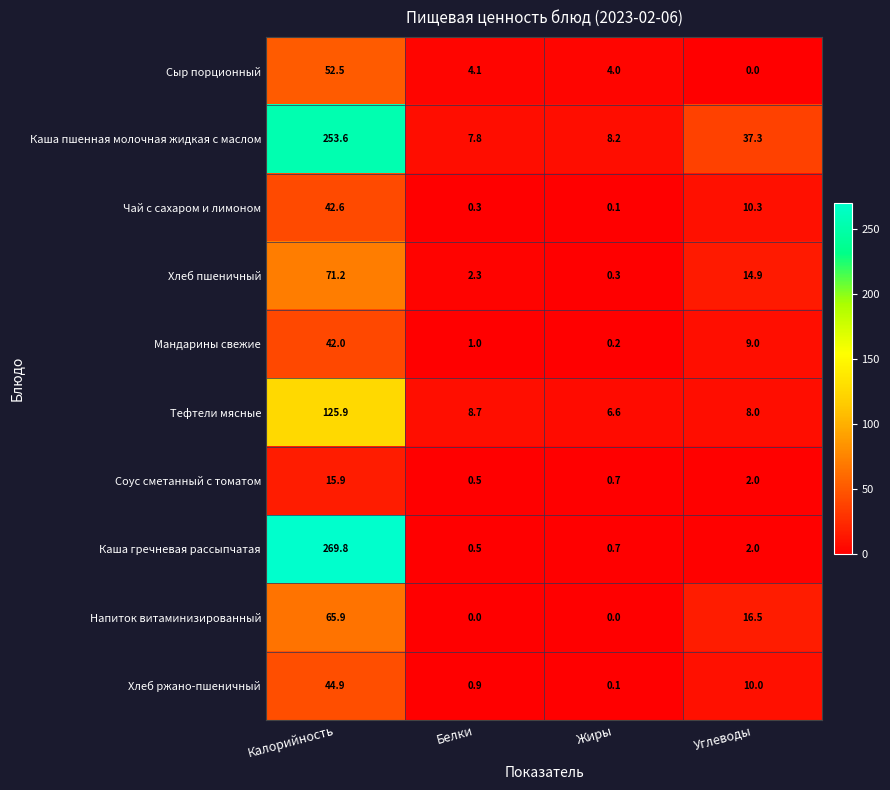

Is it true that Каша пшенная молочная жидкая с маслом equals 2.9 at Белки?

False